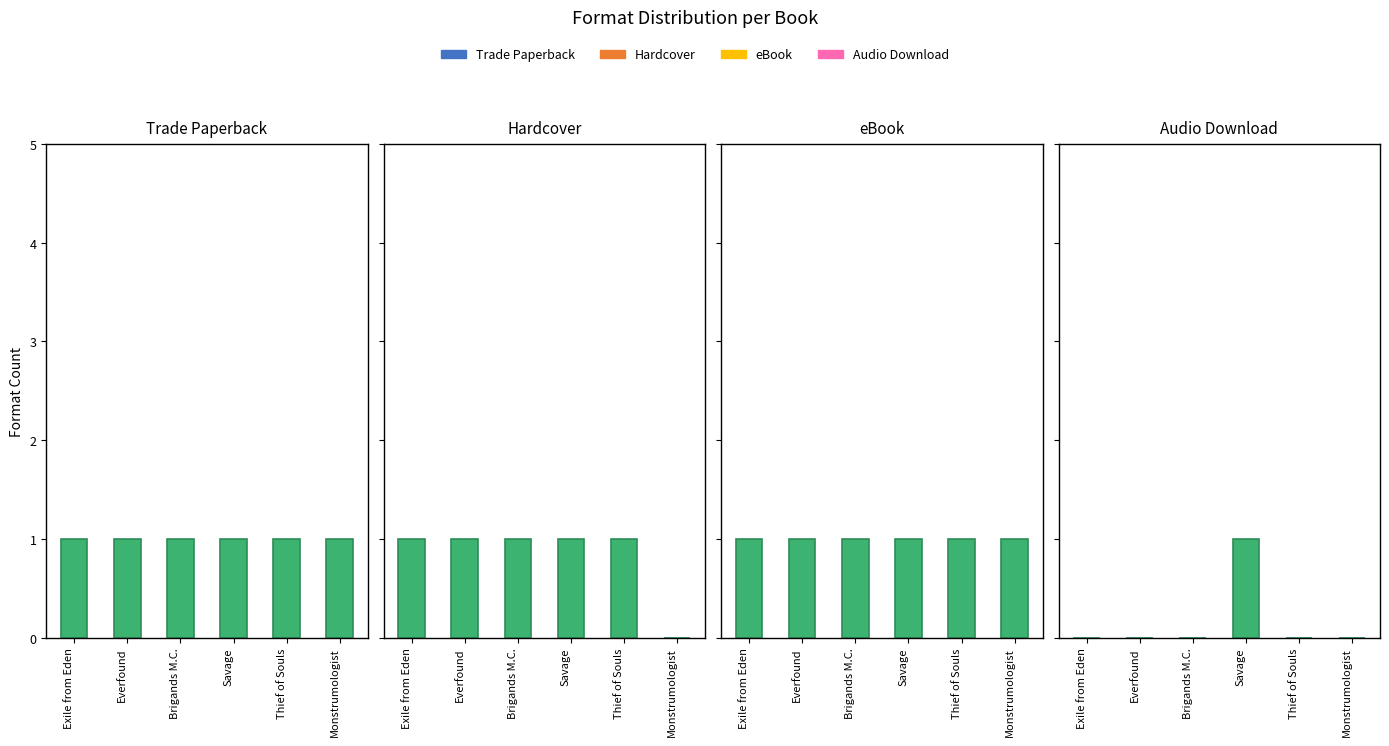

How many bars are there in total?

24